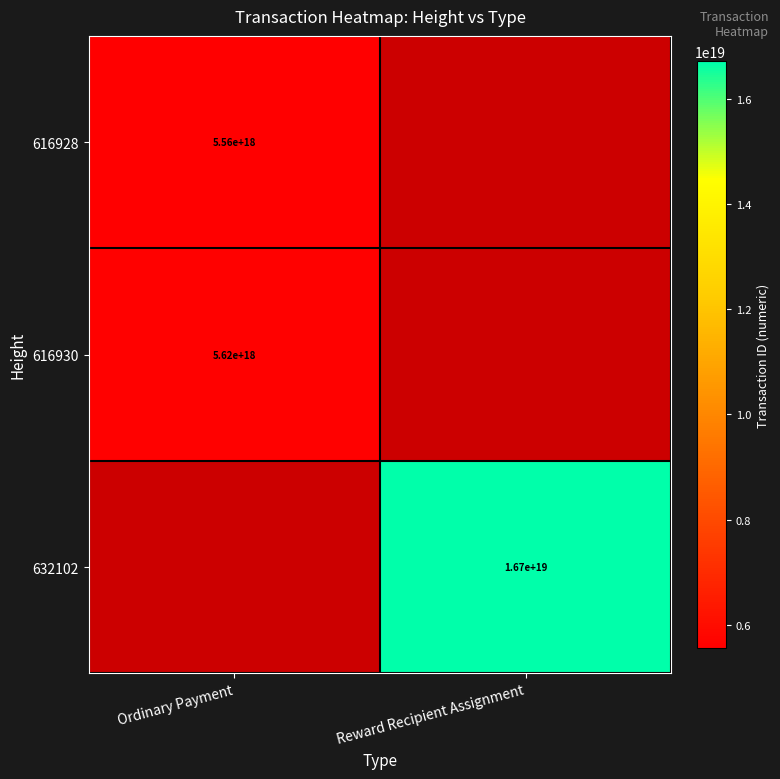

Is the value of 616928 at Ordinary Payment greater than the value of 616930 at Ordinary Payment?

No